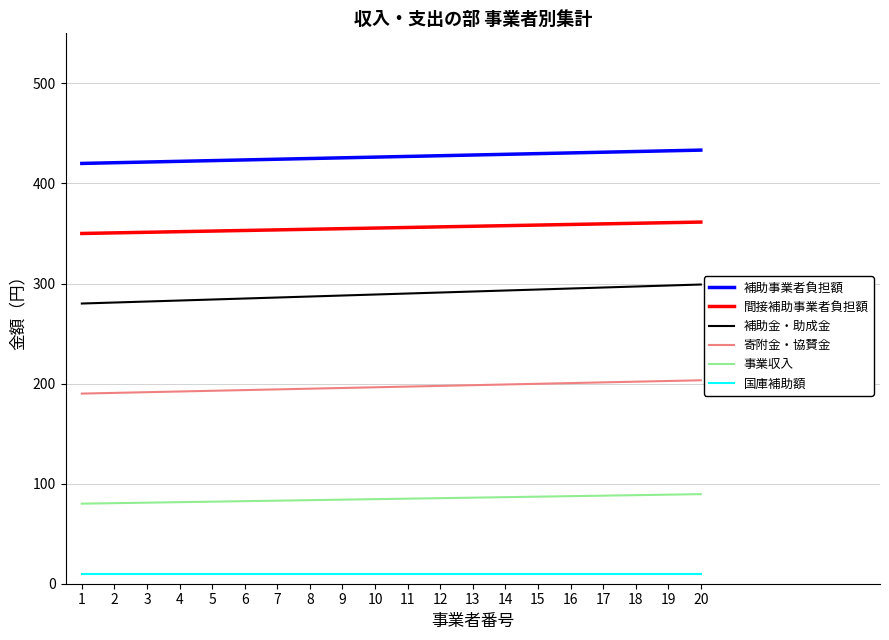

Is it true that 寄附金・協賛金 equals 192.8 at 5?

True